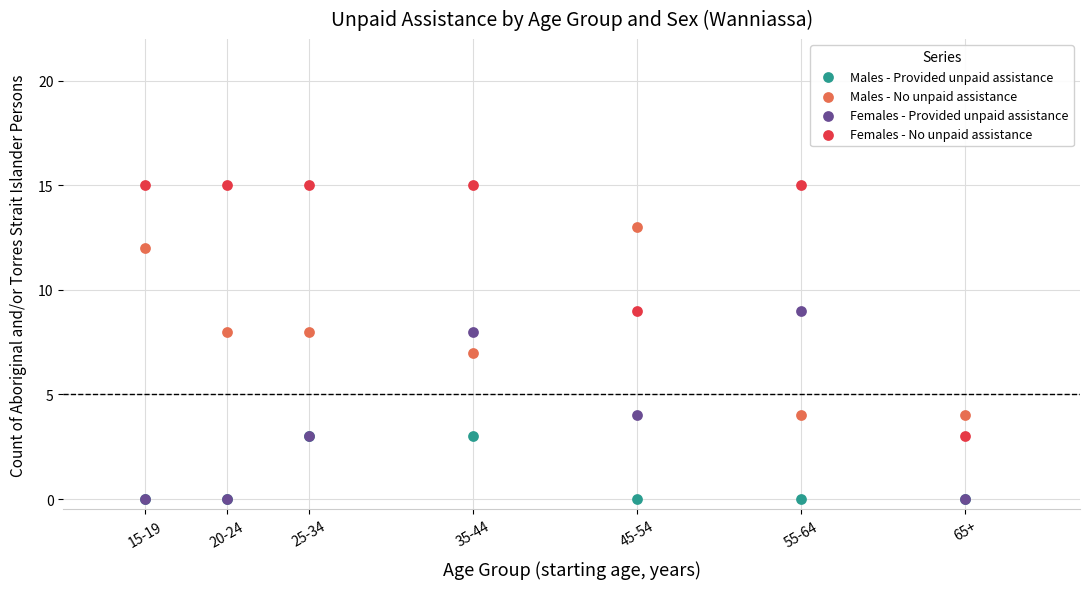

Which series reaches the maximum Y coordinate?

Females - No unpaid assistance